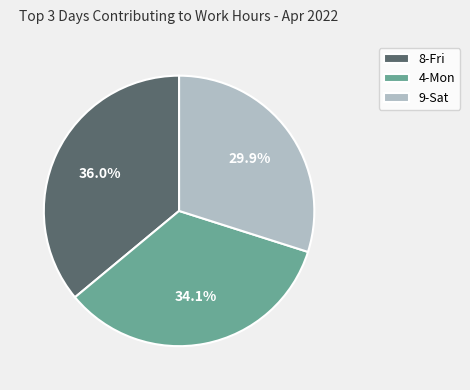

How many segments does this pie chart have?

3